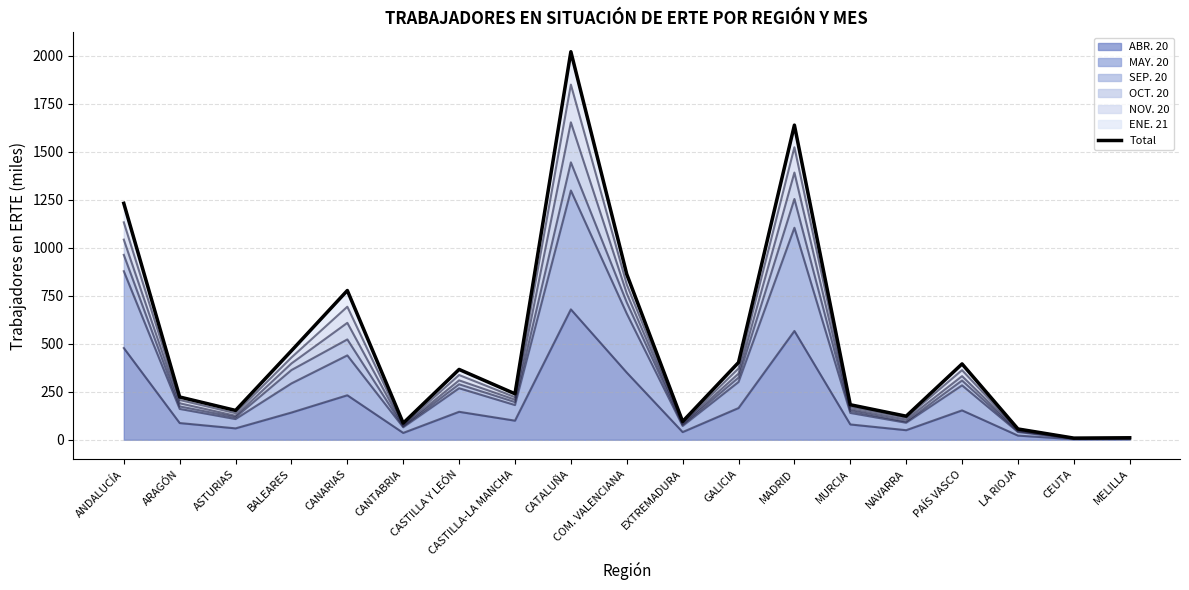

Is it true that ABR. 20 equals 170.8 at MADRID?

False